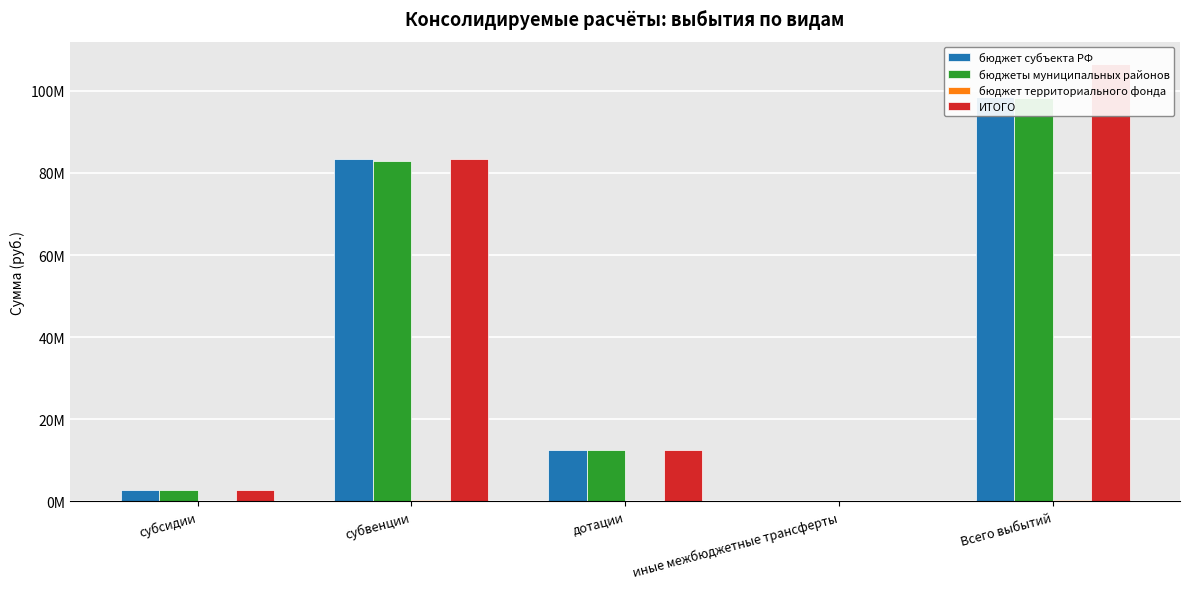

List the series in order of their peak value, lowest first.

бюджет территориального фонда, бюджеты муниципальных районов, бюджет субъекта РФ, ИТОГО